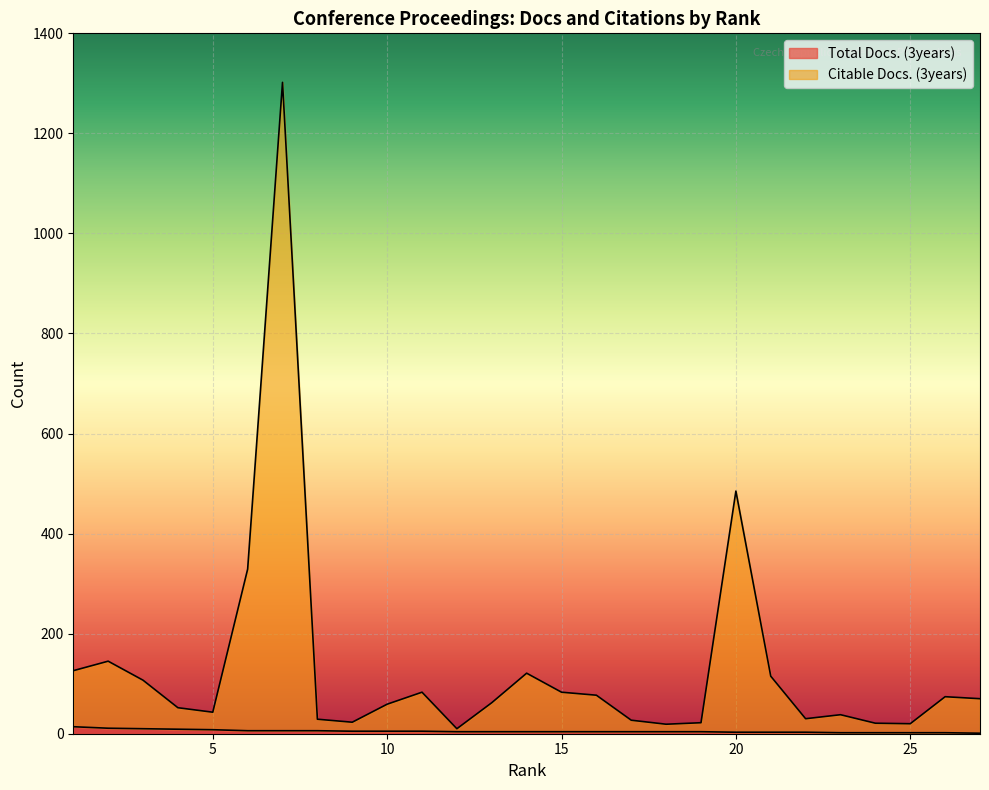

What is the spread (max minus min) of values at 3?

97